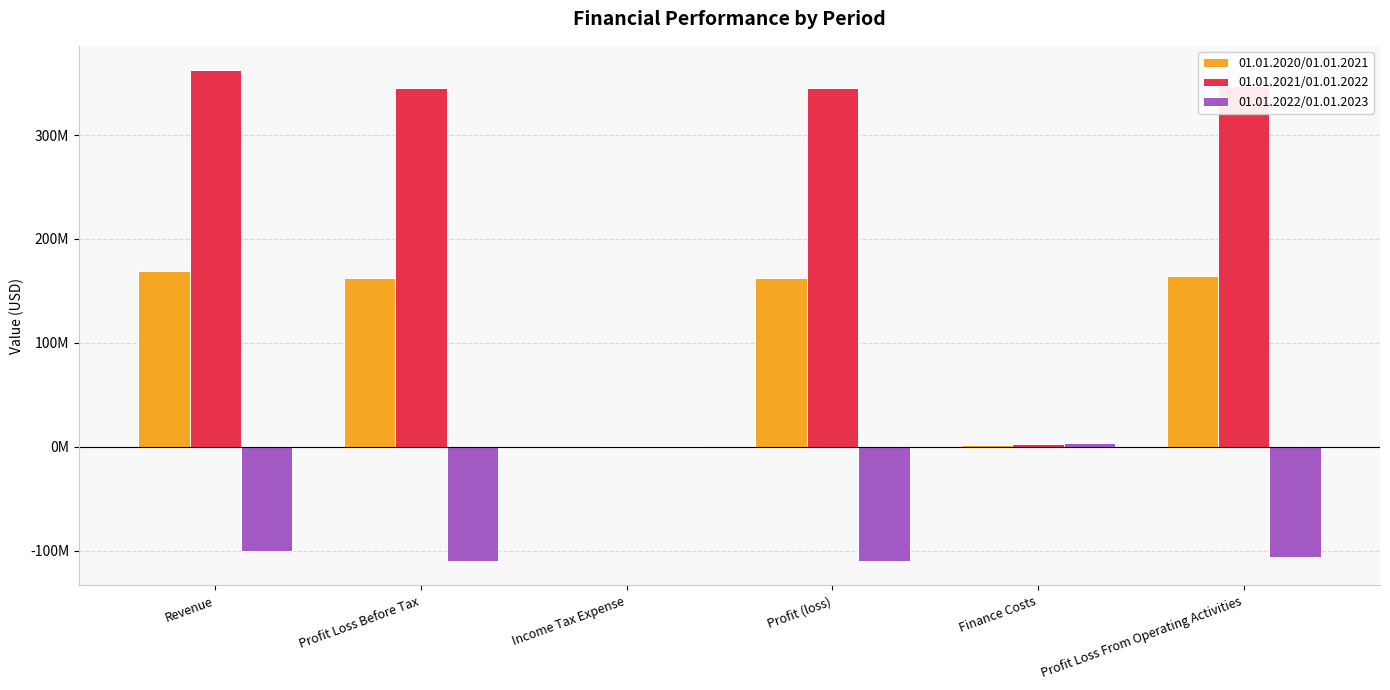

Does the chart contain stacked bars?

No